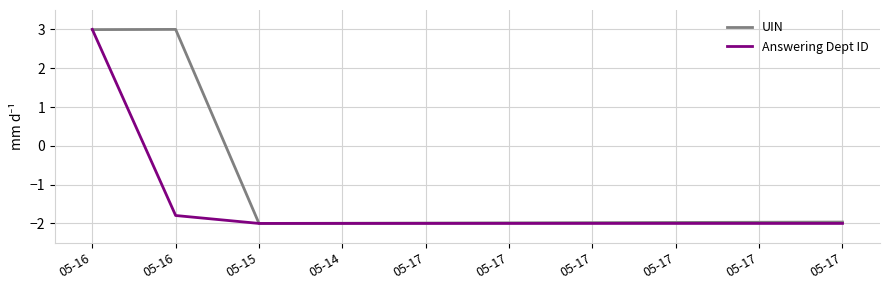

Is it true that UIN equals -0.7 at 05-17?

False